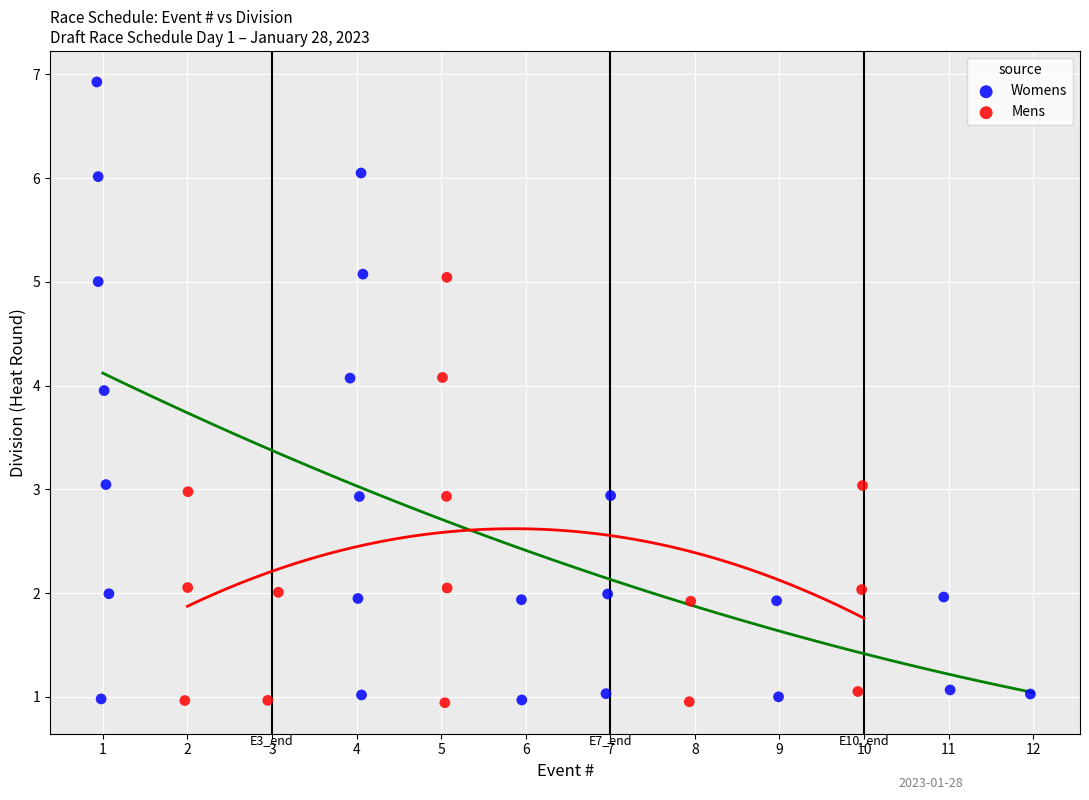

Which series has the widest spread of Y values?

Womens